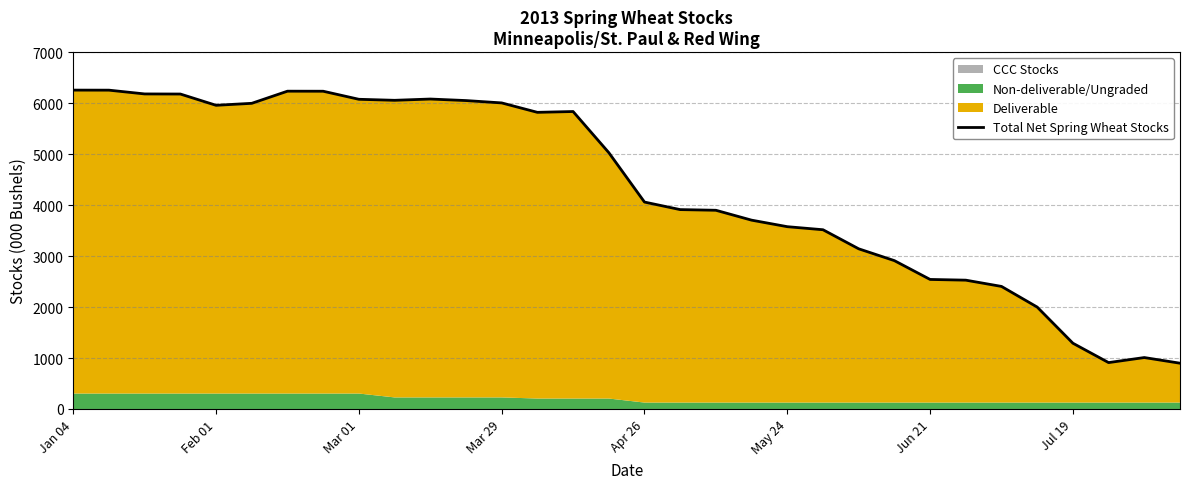

What is the minimum value shown in the chart?

898